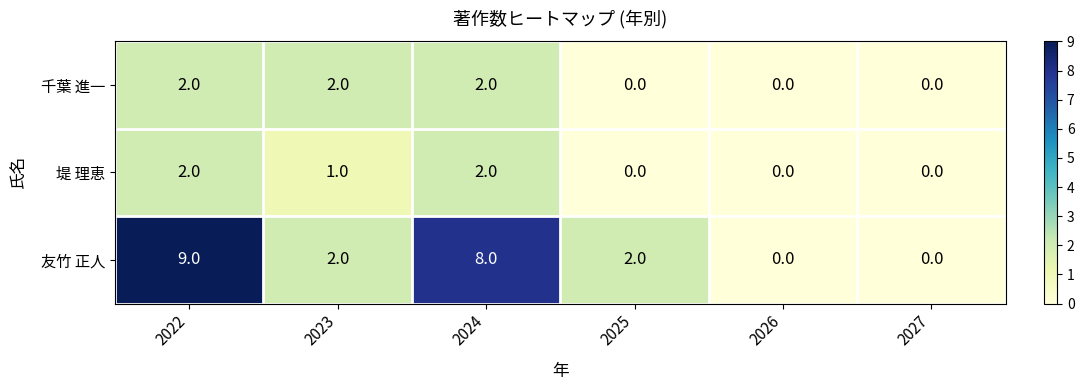

How many 堤 理恵 values are between 0 and 2?

6